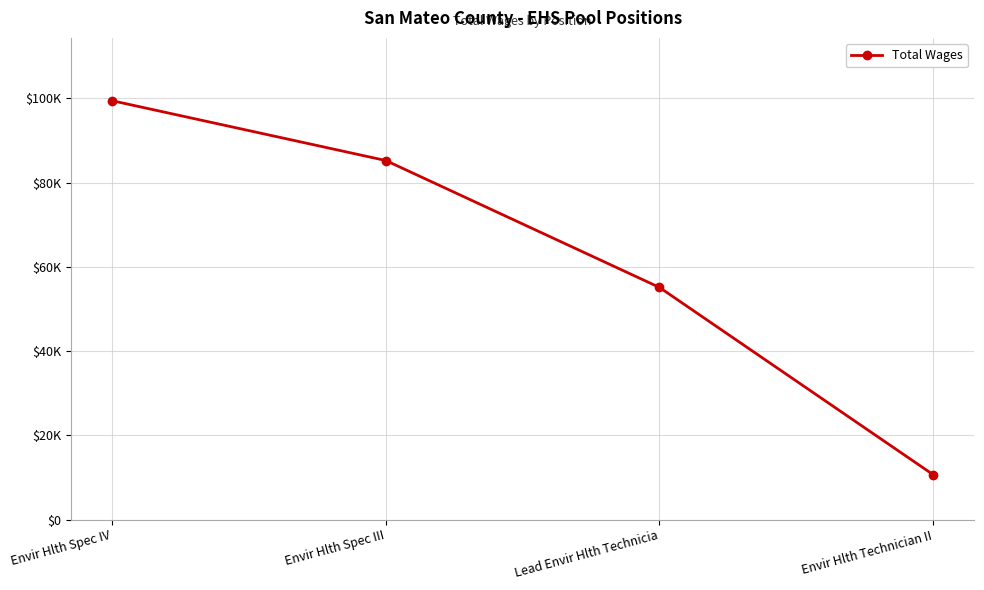

Is this an area chart (filled region under the line)?

No